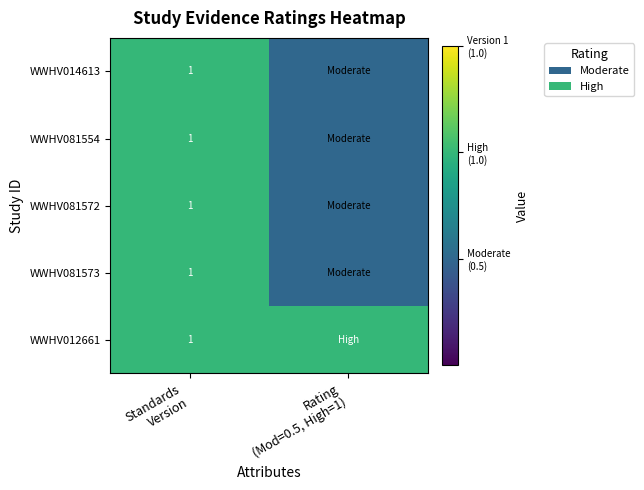

Which category has the lowest value across all series?

Rating
(Mod=0.5, High=1)